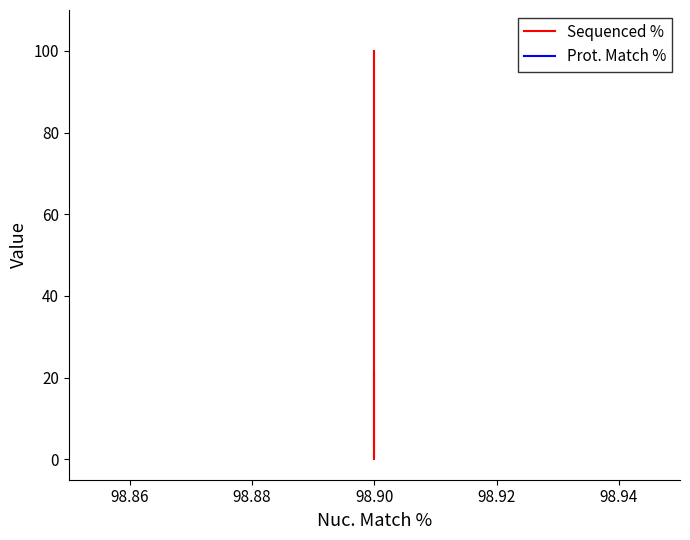

Rank the series by their average value, from highest to lowest.

Prot. Match %, Sequenced %